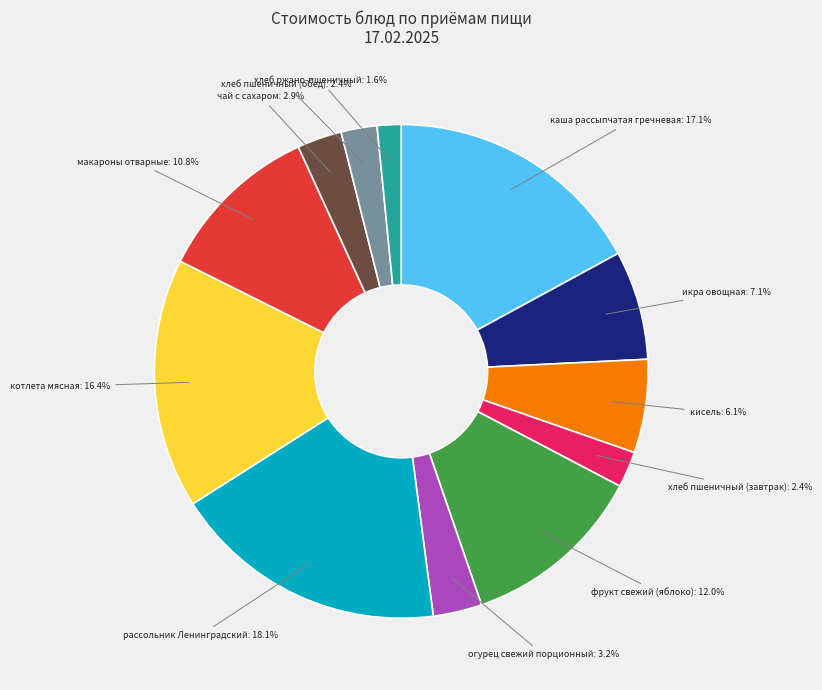

Which slice is the smallest?

хлеб ржано-пшеничный